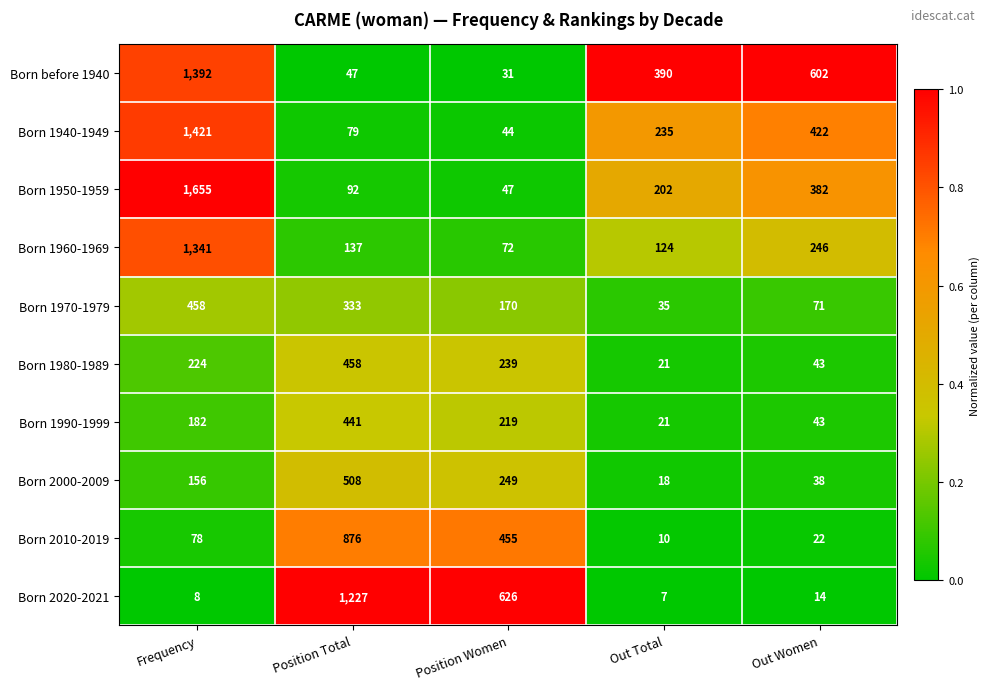

Which series has the largest total across all categories?

Born before 1940